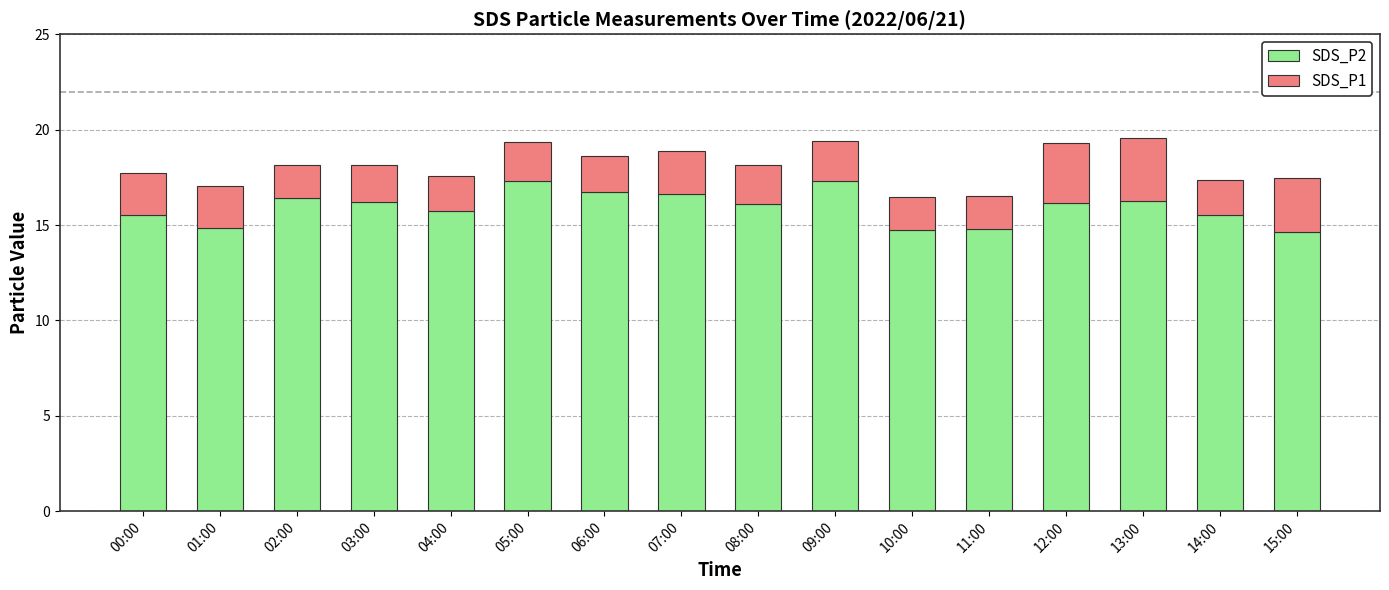

Where does the SDS_P2 series first go above 16?

02:00